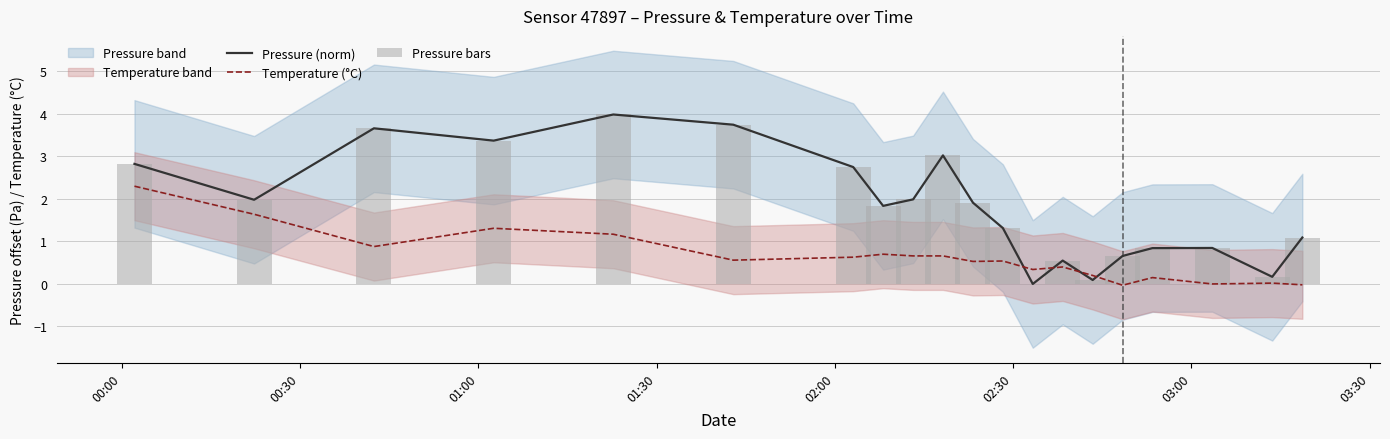

What is the average value of the Pressure bars series?

1.8